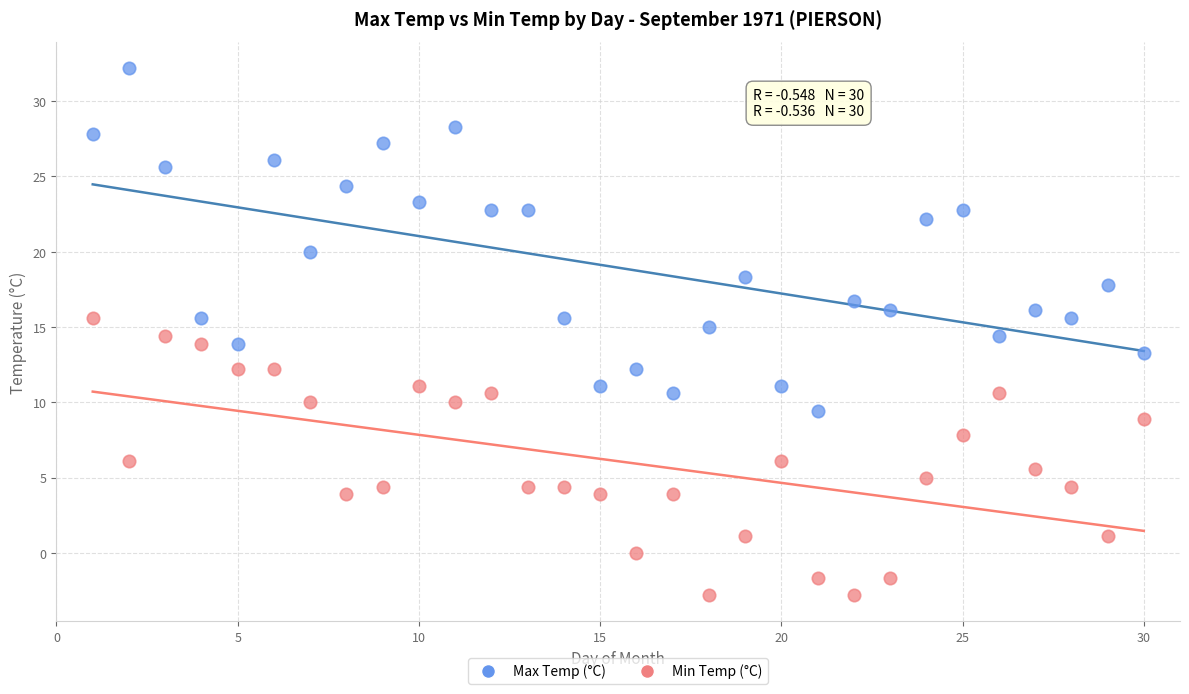

What are all the series names shown in the legend?

Max Temp (°C), Min Temp (°C)